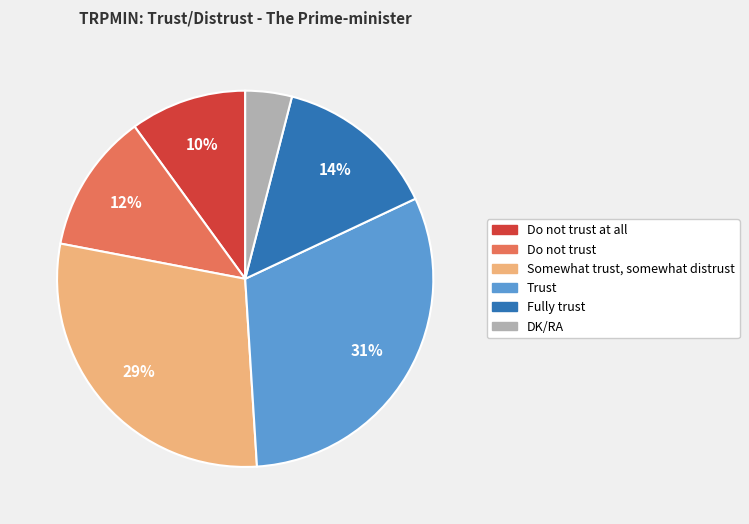

True or false: Fully trust accounts for 14% of the total.

True